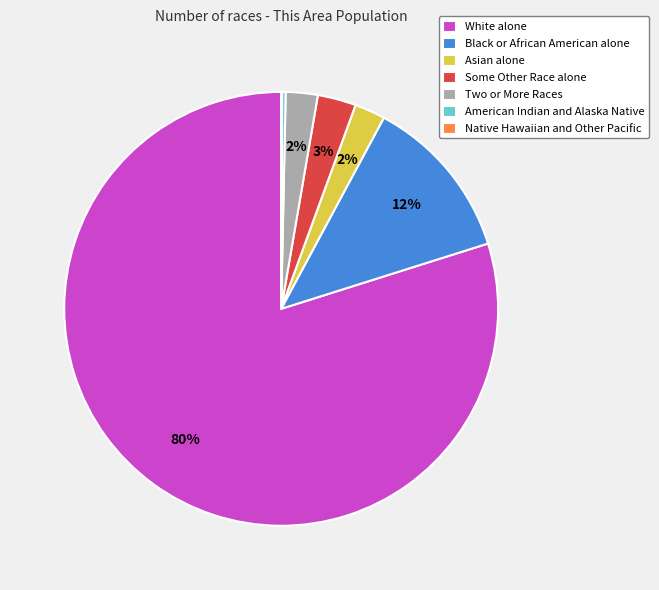

To the nearest percent, what is the average slice percentage?

14%